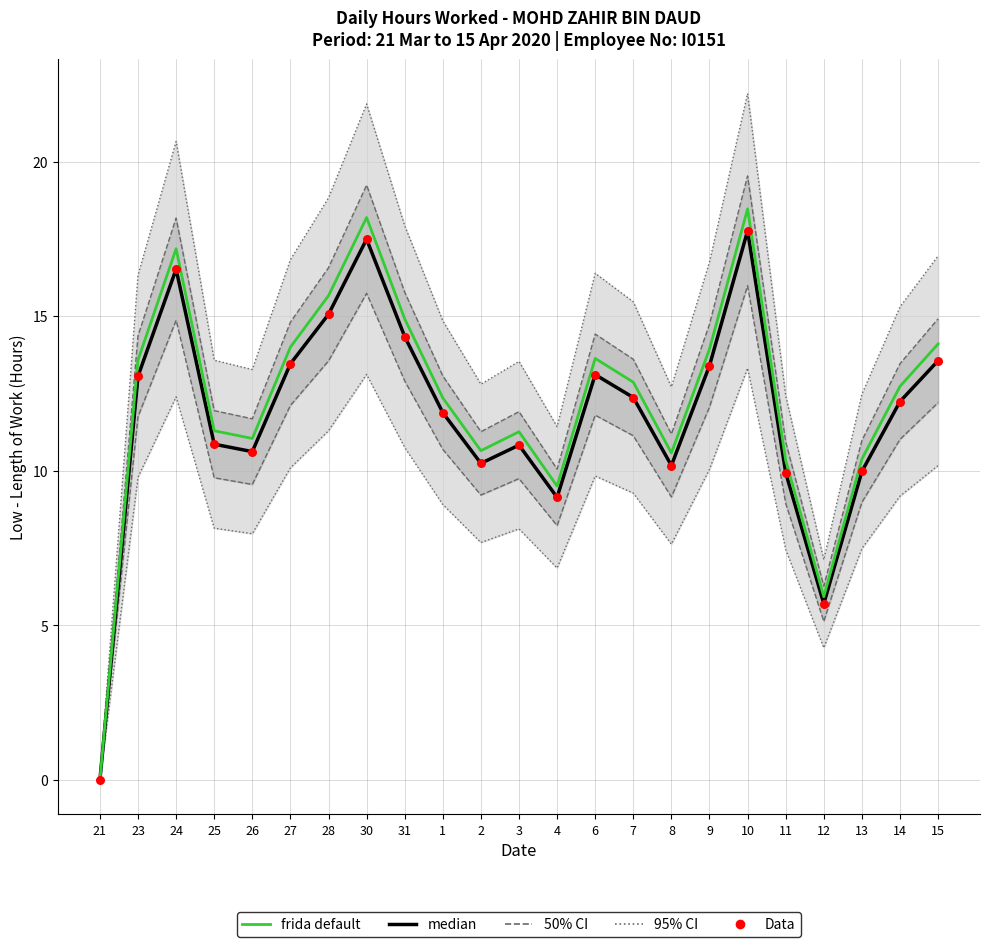

Which series has the largest total across all categories?

frida default